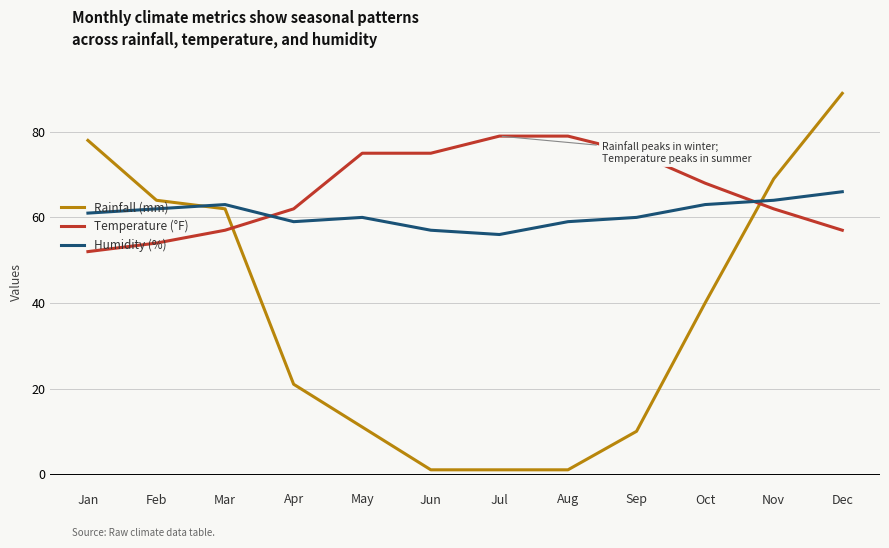

What is the difference between the highest and lowest values at Oct?

28